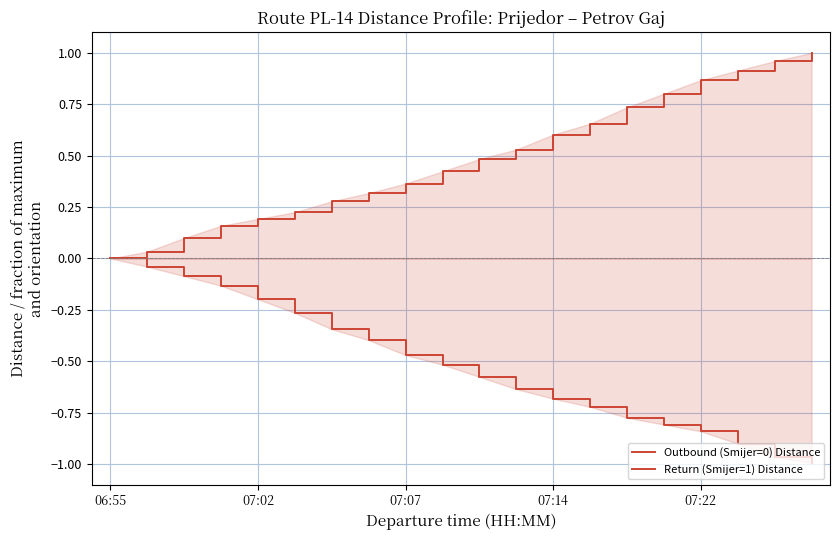

How many data points does each series have?

20